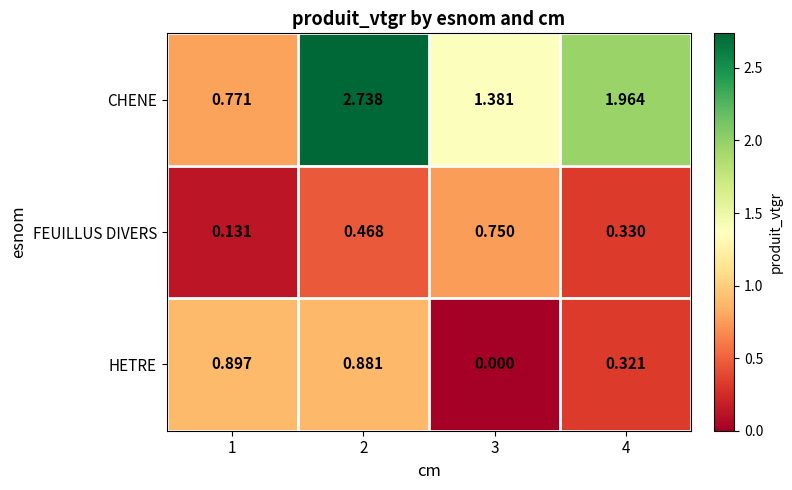

Which series has the widest spread of values?

CHENE